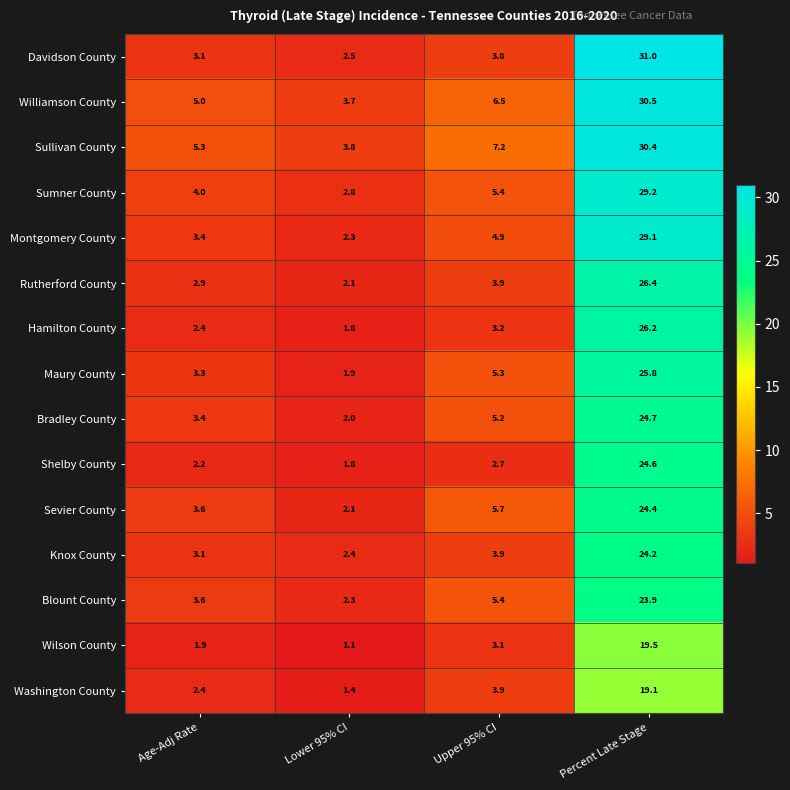

What is the total value across all series at Lower 95% CI?

34.0